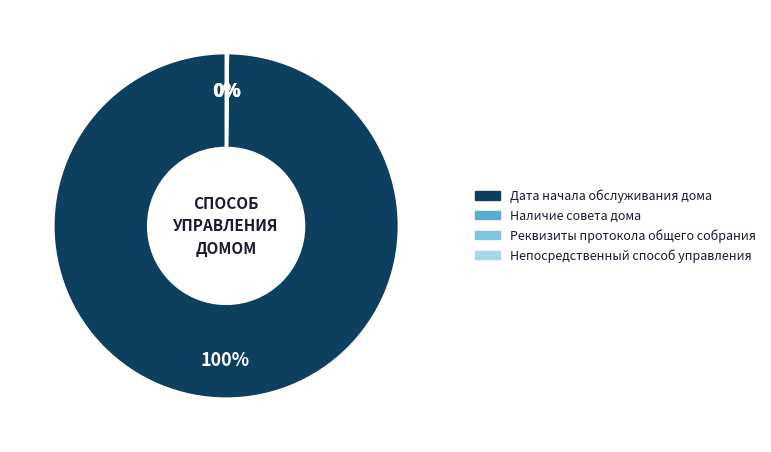

Which category has the biggest portion of the pie?

Дата начала обслуживания дома